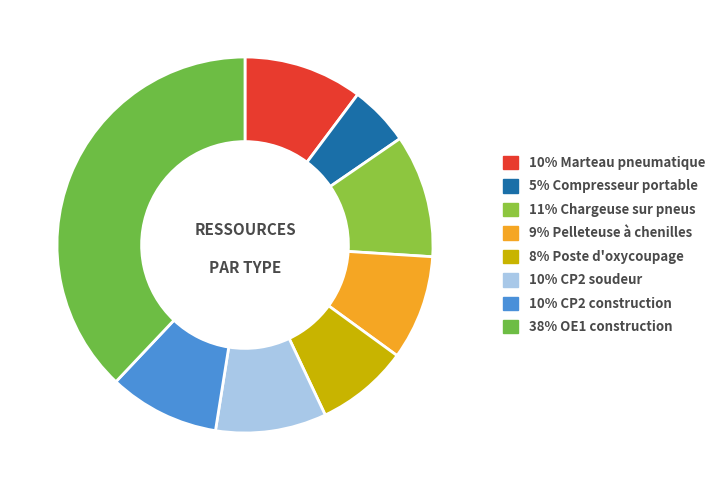

To the nearest percent, what is the difference between the largest and smallest slice percentages?

33%